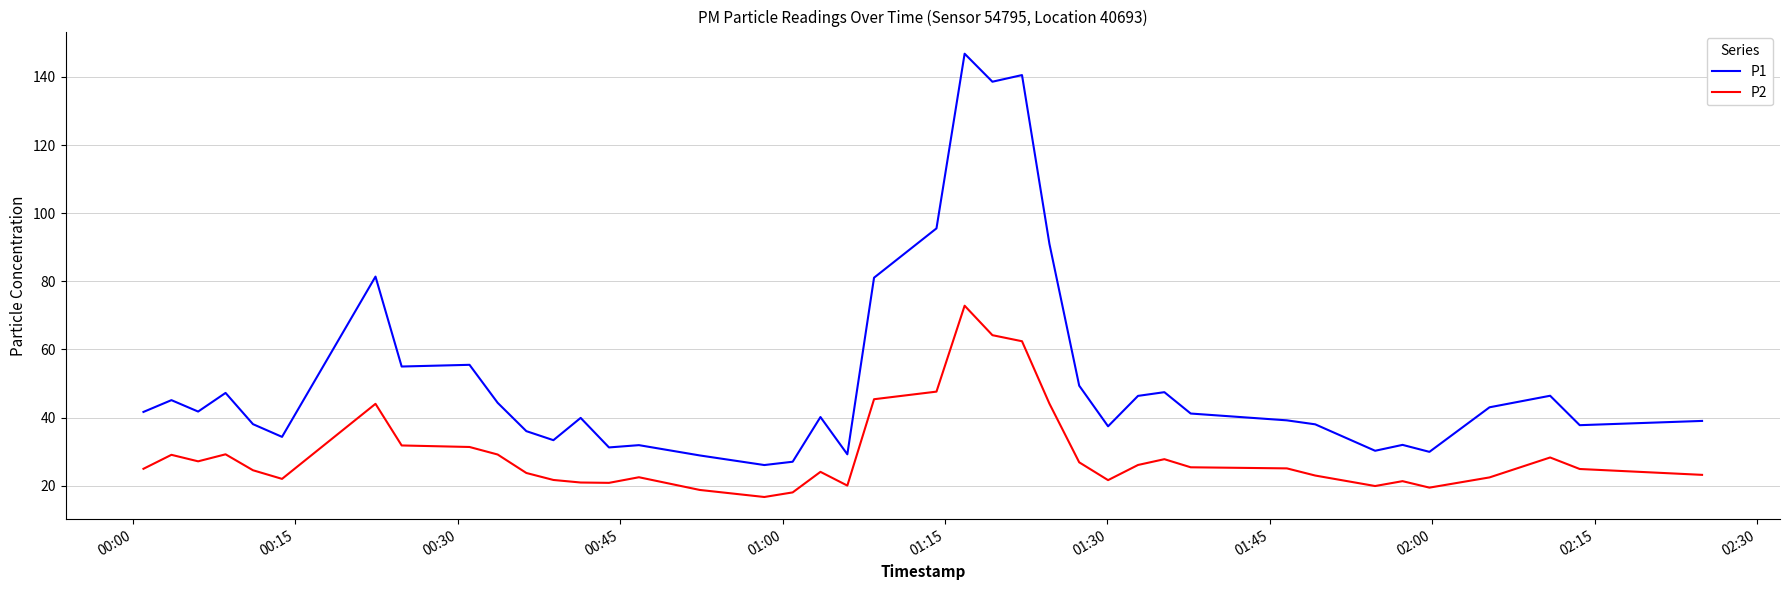

Is this an area chart (filled region under the line)?

No